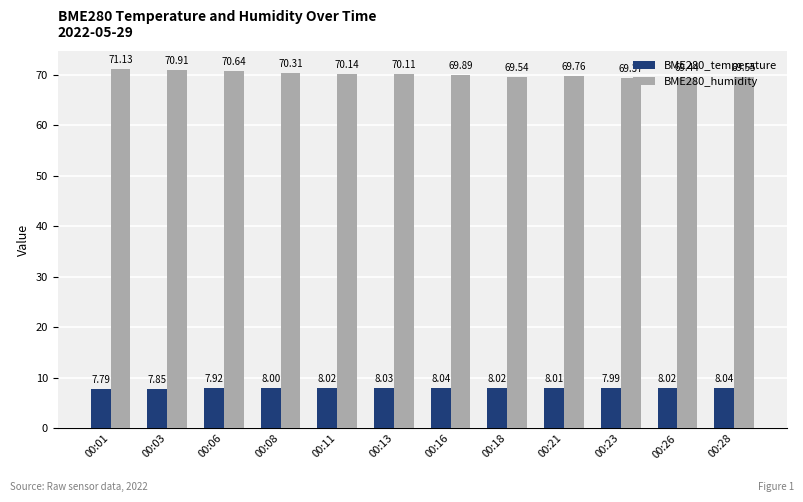

At which label is BME280_temperature closest to 7?

00:01